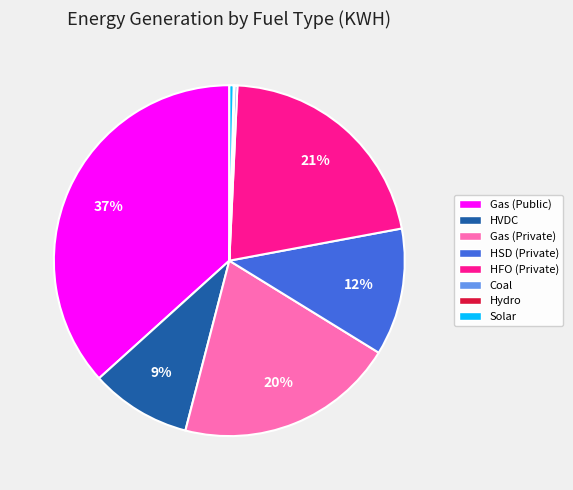

To the nearest percent, what percentage of the pie is HVDC?

9%